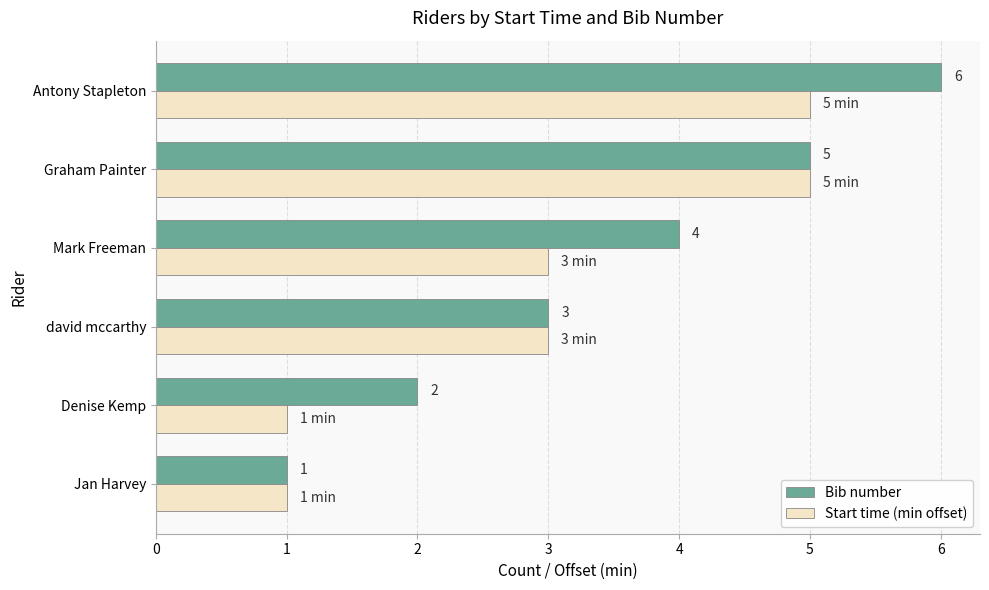

At which label does Bib number reach its minimum?

Jan Harvey